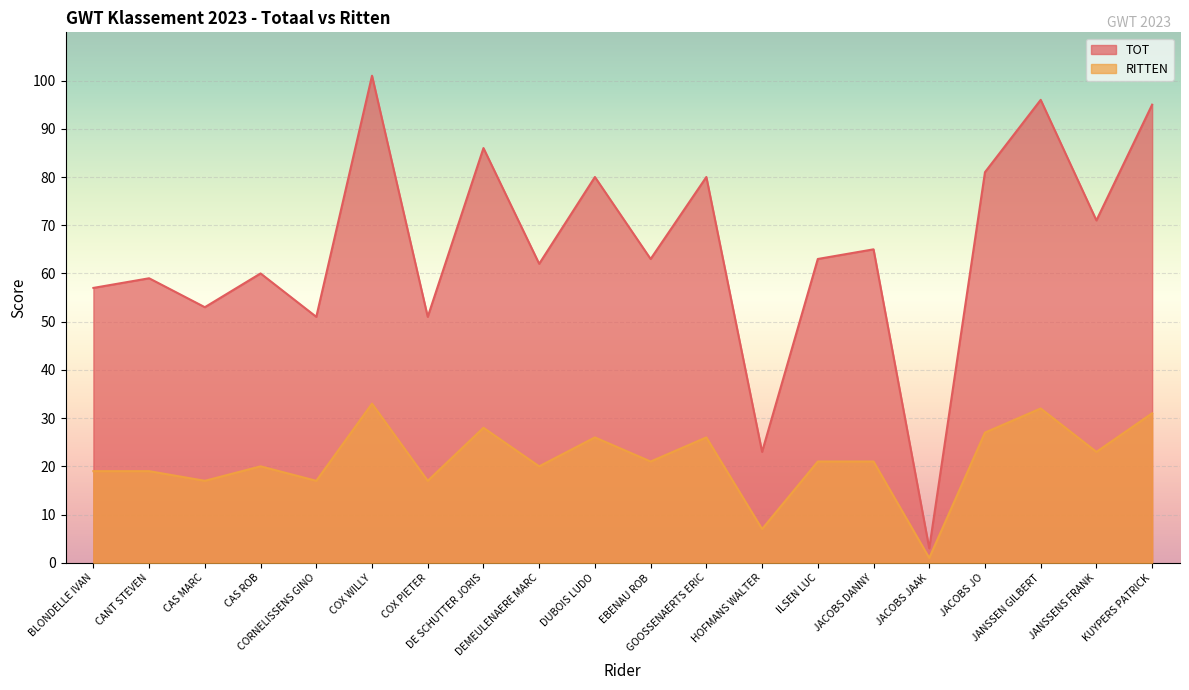

At how many categories does at least one series exceed 11?

19